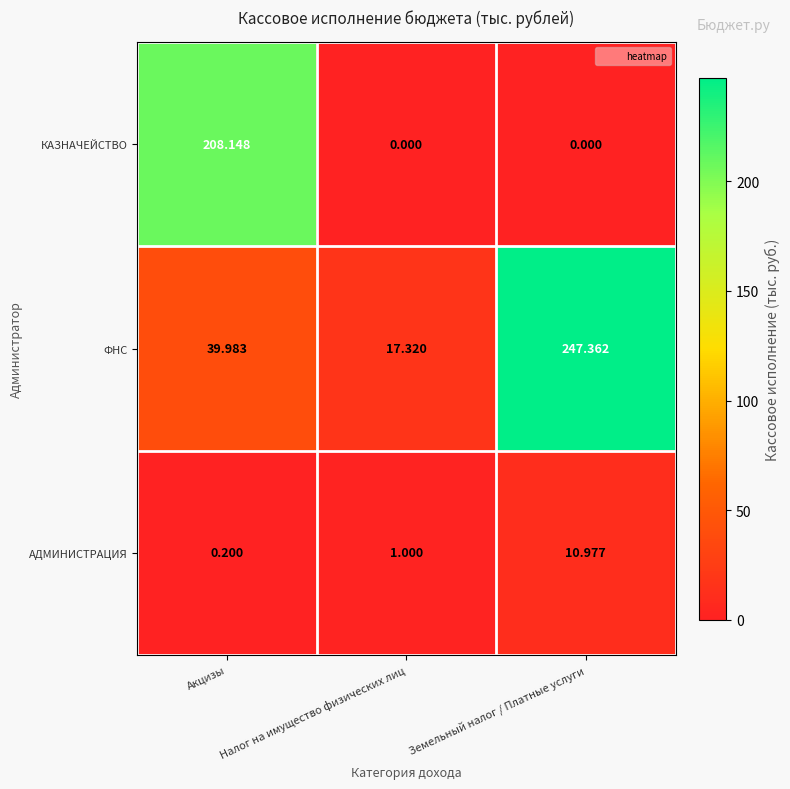

What is the difference between the highest and lowest values at Налог на имущество физических лиц?

17.3